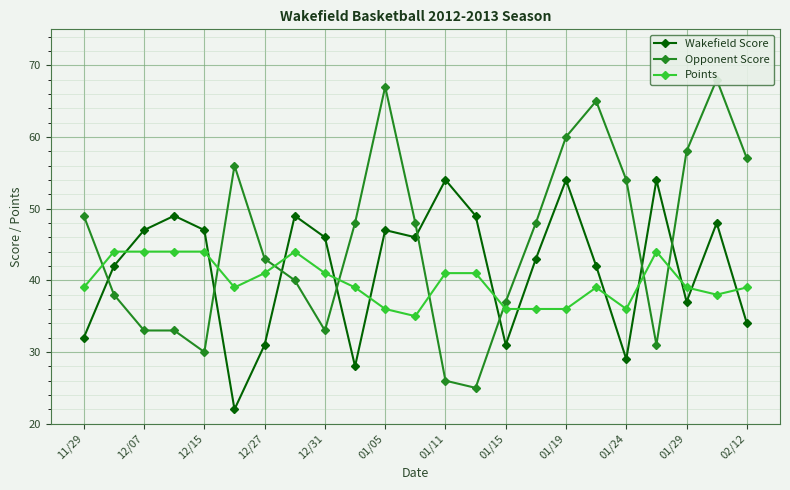

The Points series shows 41 at 12/31. True or false?

True